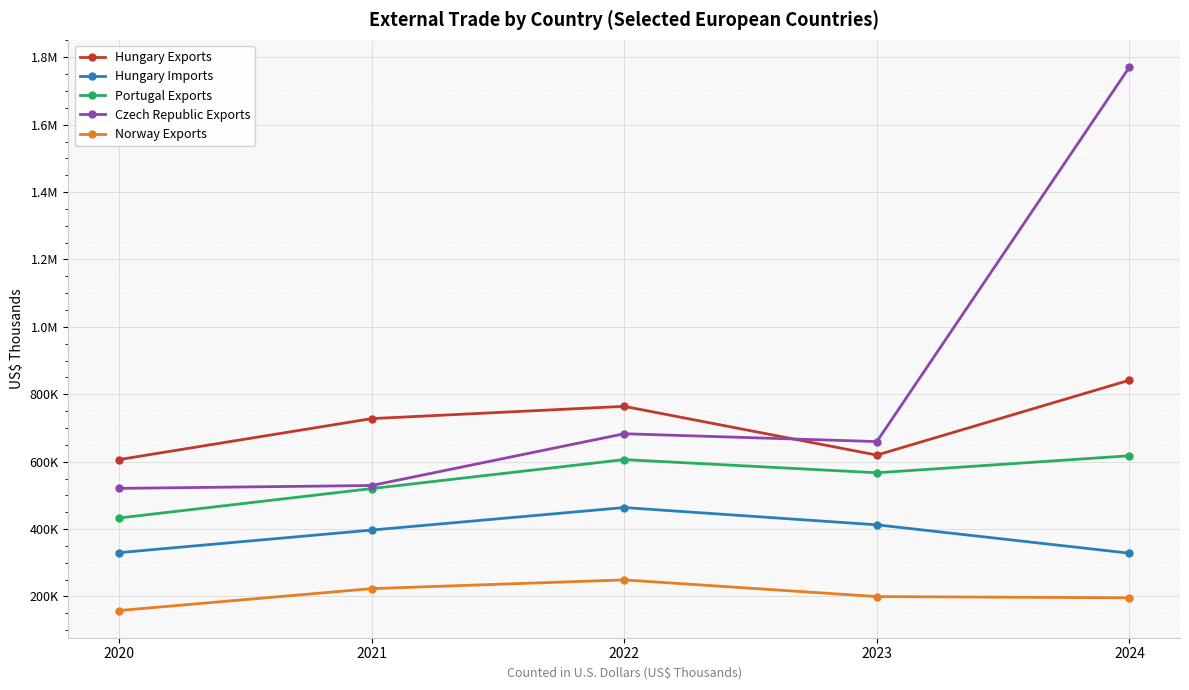

What are all the series names shown in the legend?

Hungary Exports, Hungary Imports, Portugal Exports, Czech Republic Exports, Norway Exports